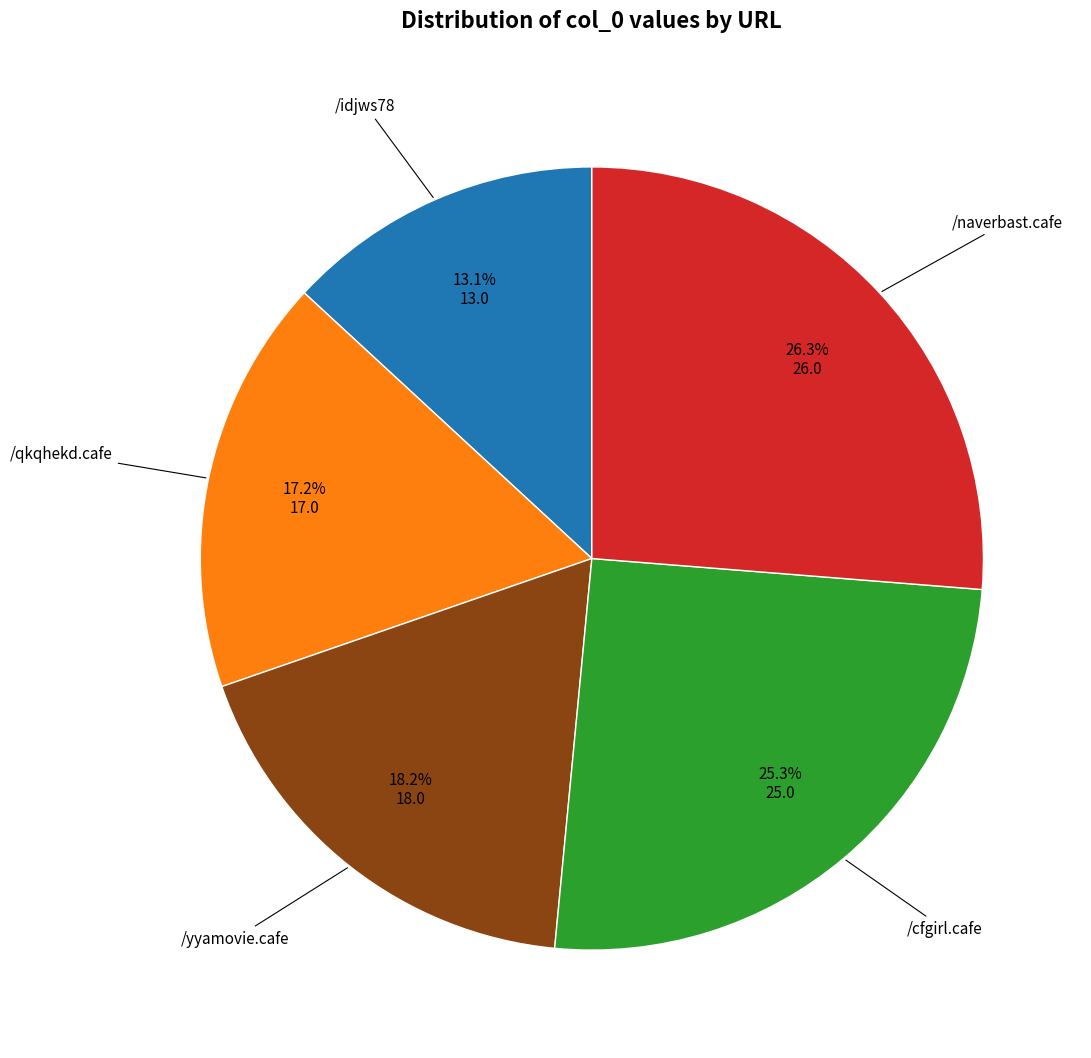

To the nearest percent, what percentage of the pie is /naverbast.cafe?

26%